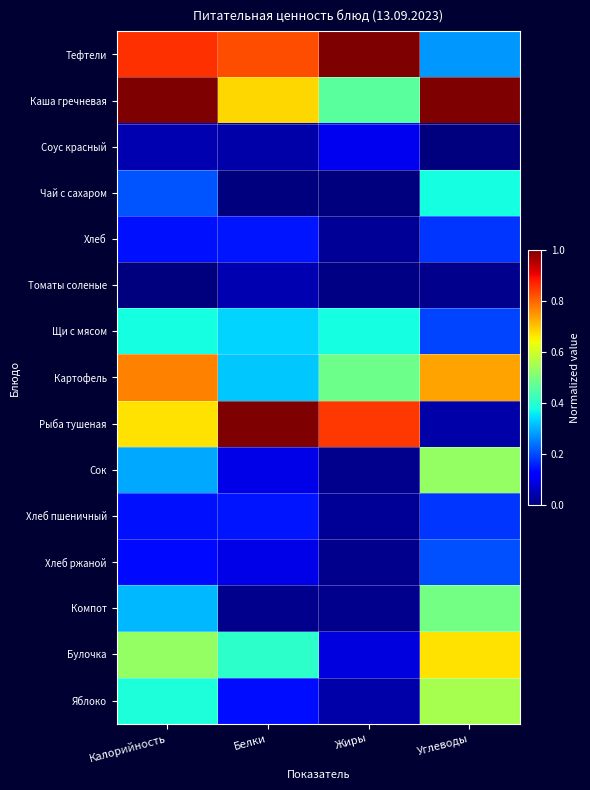

At how many categories does at least one series exceed 0?

4